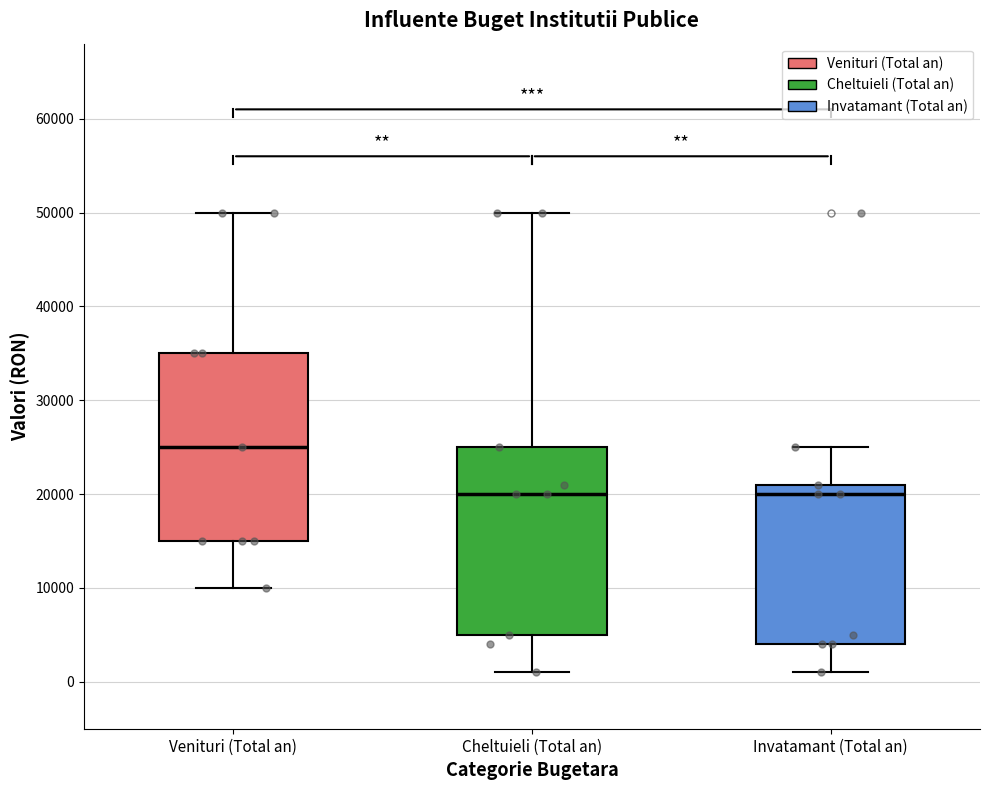

Reading left to right, transcribe this box plot: for each box, give where its median line is, the range the box spans, and where its two whiskers end, as read against the y-axis. The values are not printed on the chart, so give them approximately, as read against the axis.

Venituri (Total an): median 25000, box 15000 to 35000, whiskers 10000 to 50000
Cheltuieli (Total an): median 20000, box 5000 to 25000, whiskers 1000 to 50000
Invatamant (Total an): median 20000, box 4000 to 21000, whiskers 1000 to 25000